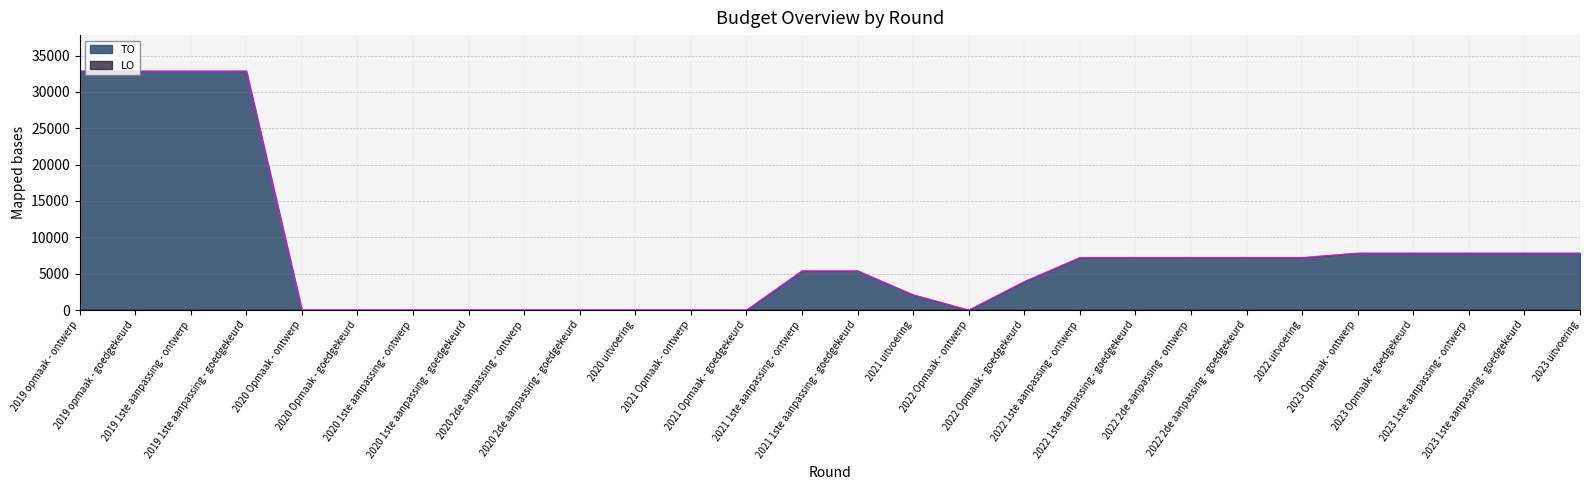

Reading left to right, transcribe all the data shown in this chart.

32882	32882	32882	32882	0	0	0	0	0	0	0	0	0	5400	5400	2100	0	3923	7223	7223	7223	7223	7222	7836	7836	7836	7836	7836